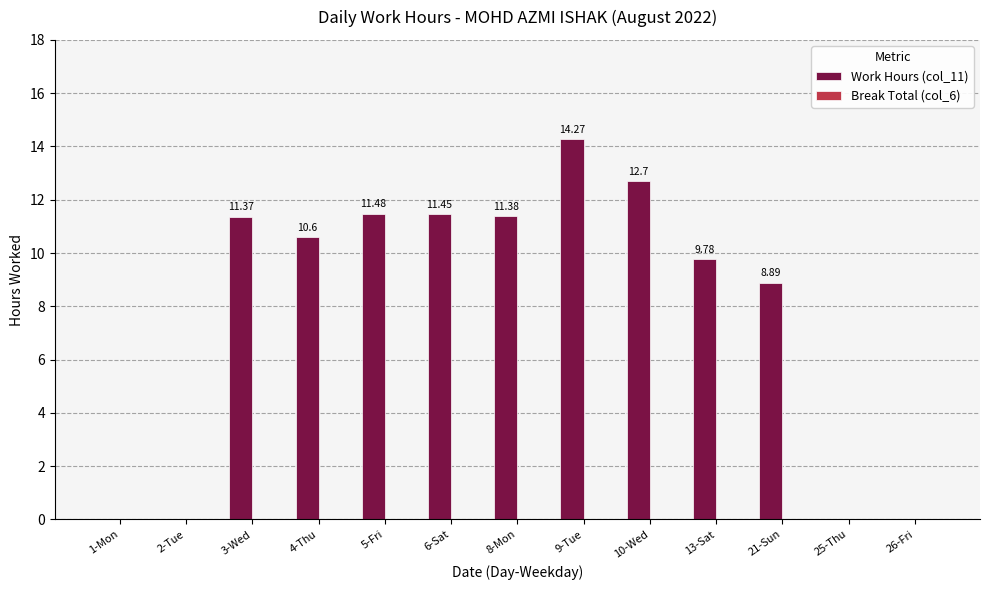

Between 10-Wed and 2-Tue, which is larger?

10-Wed